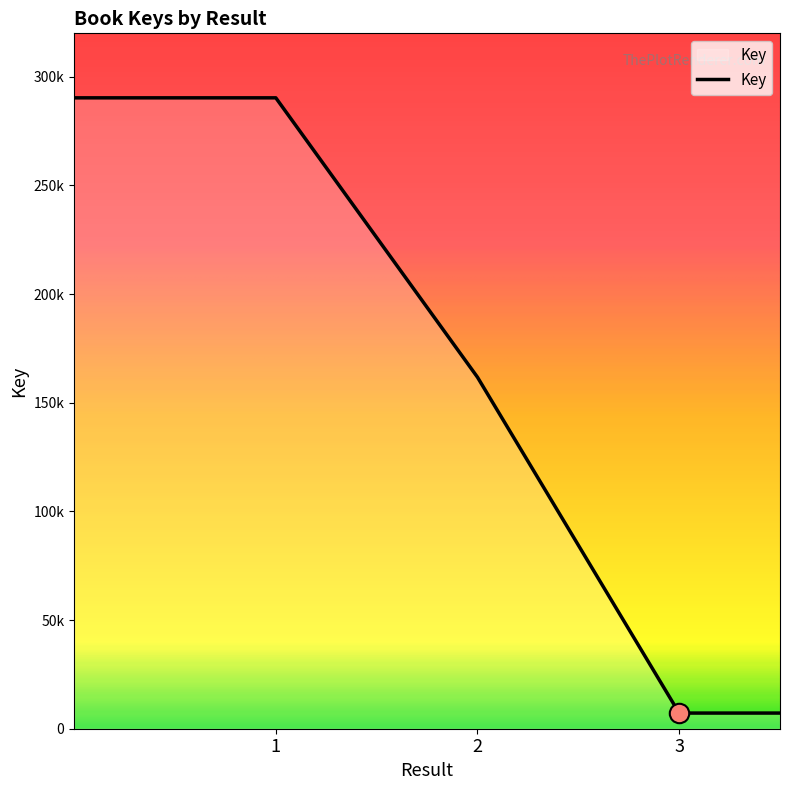

What is the average value?

116617